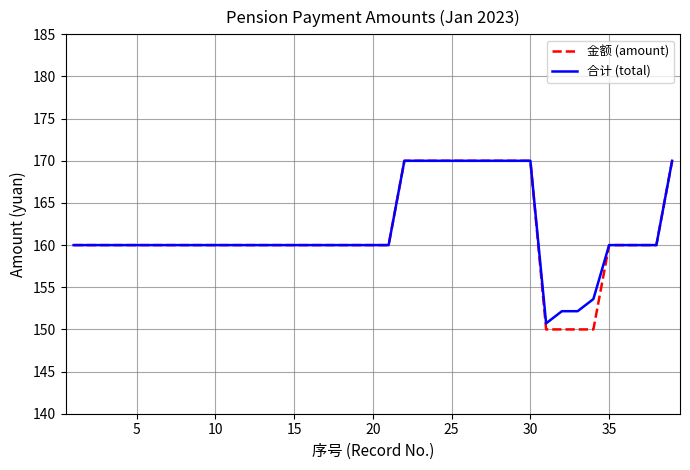

What is the minimum value shown in the chart?

150.0